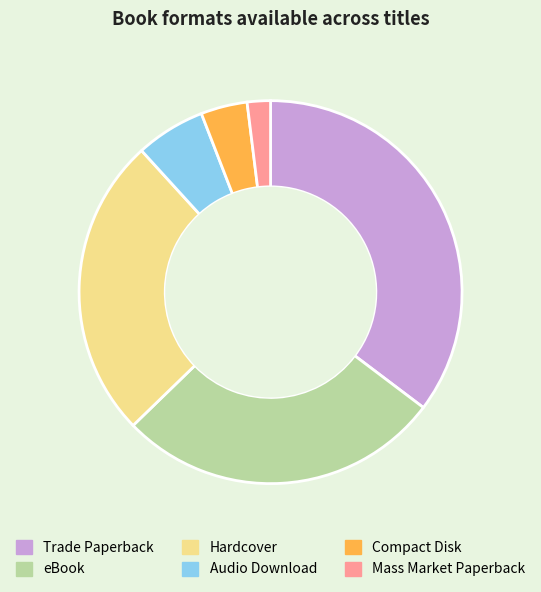

True or false: Hardcover accounts for 17% of the total.

False